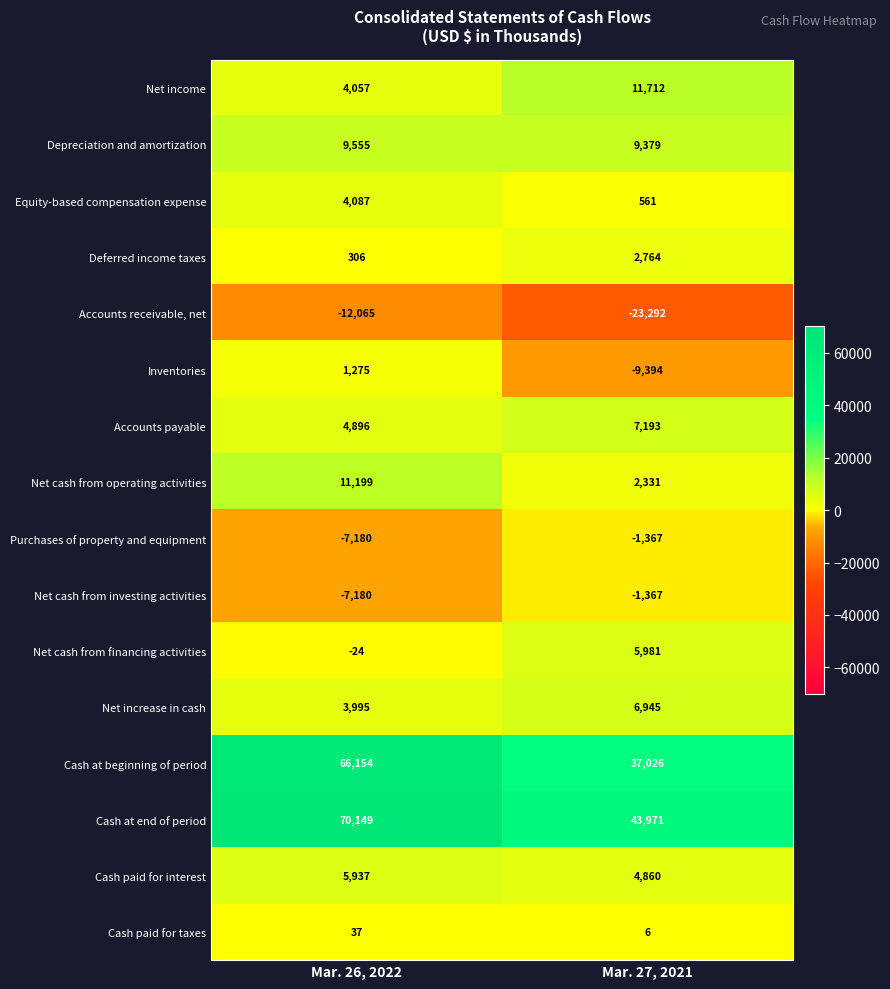

Between Mar. 26, 2022 and Mar. 27, 2021, which series saw the biggest shift?

Cash at beginning of period